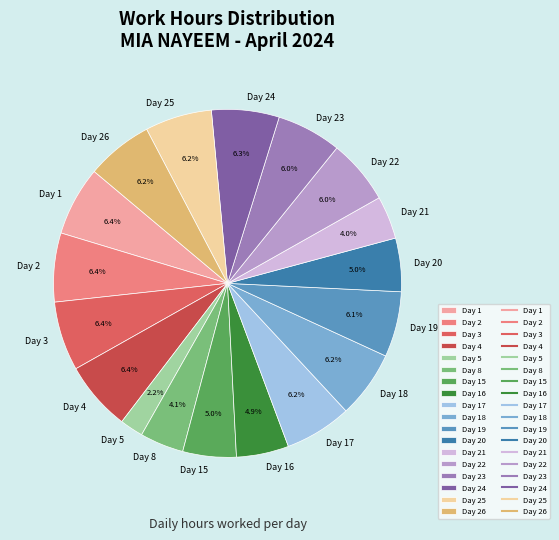

Does any single category account for the majority?

No